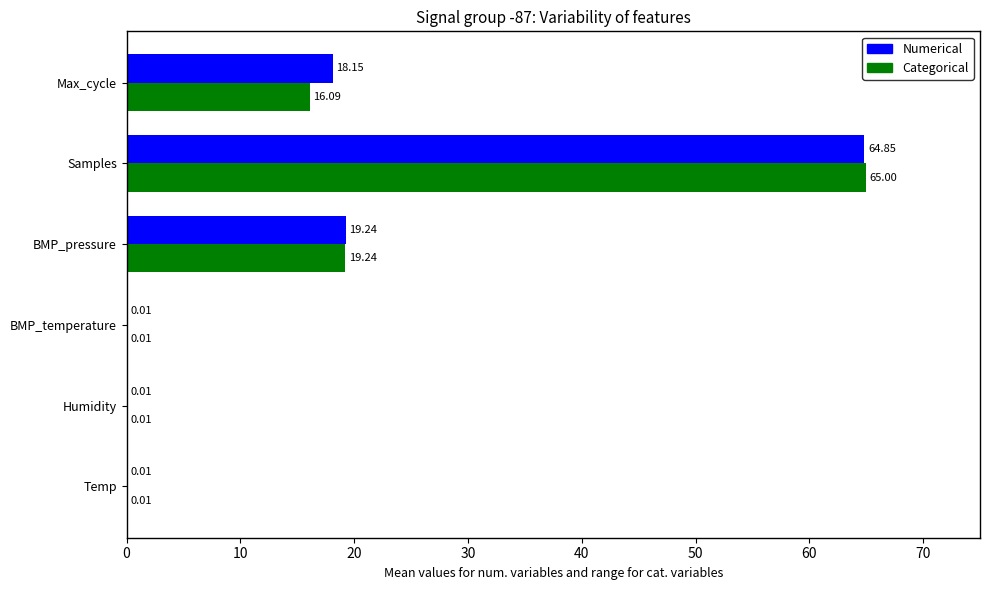

Which series has the largest total across all categories?

Numerical